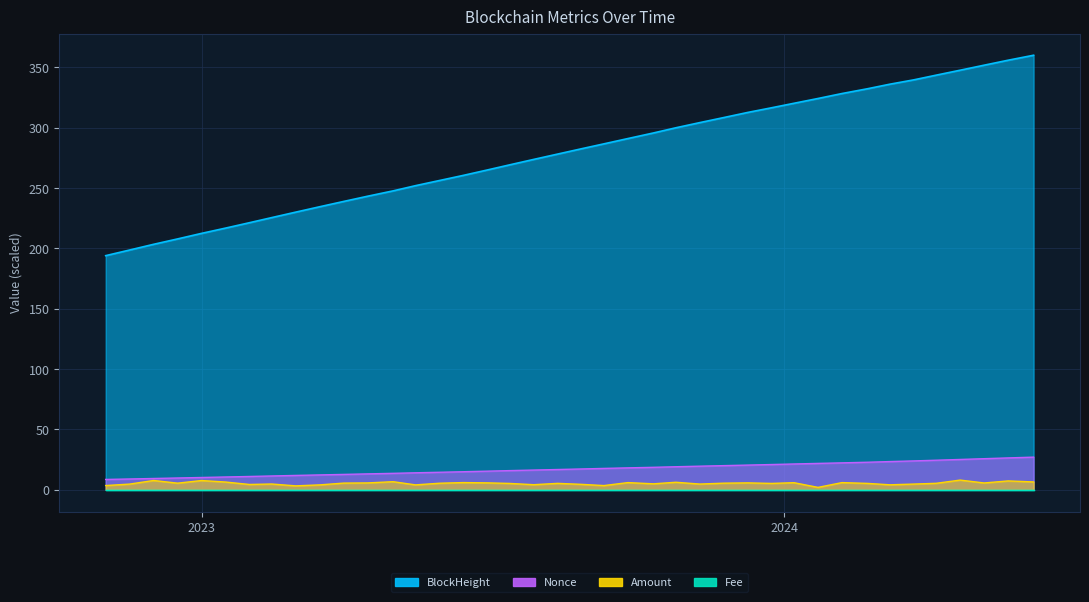

What is the highest value of the Amount series?

8.0